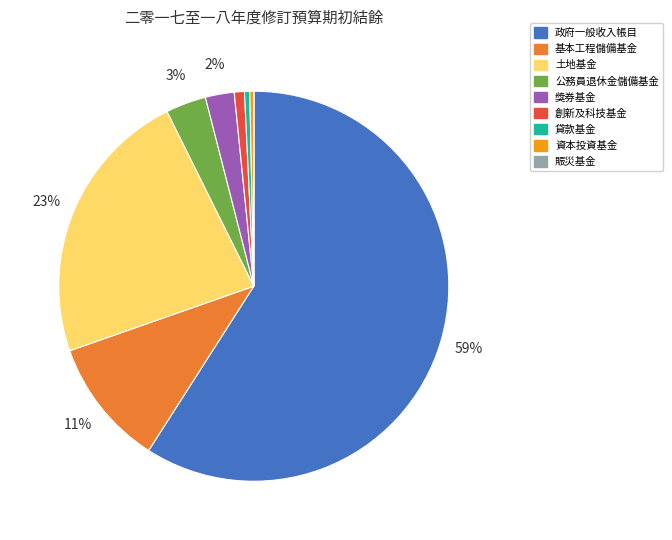

To the nearest percent, what portion does 獎券基金 represent?

2%